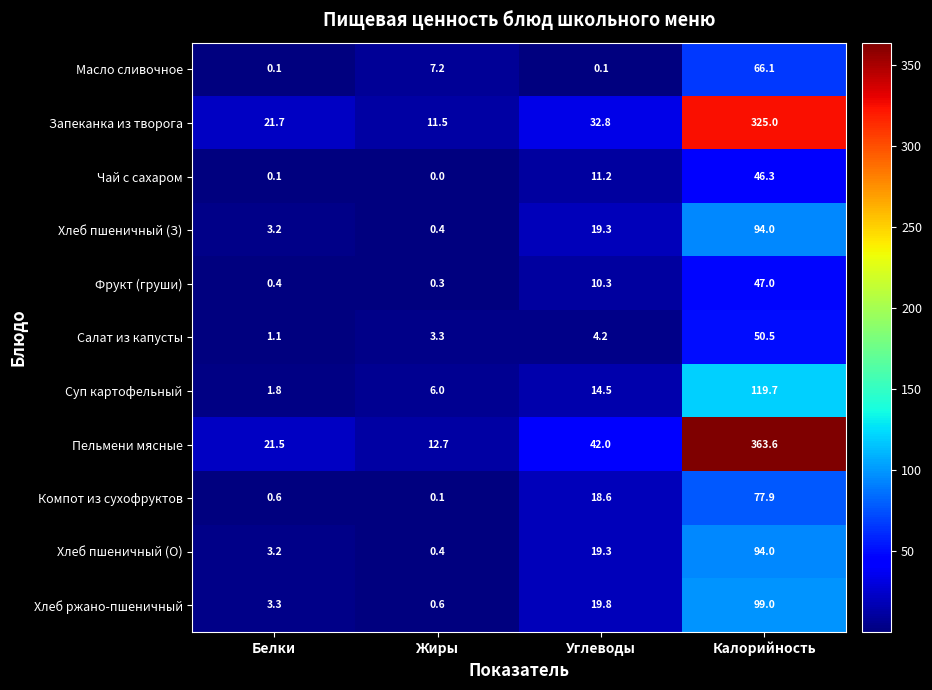

List the labels in order of Суп картофельный value, smallest first.

Белки, Жиры, Углеводы, Калорийность